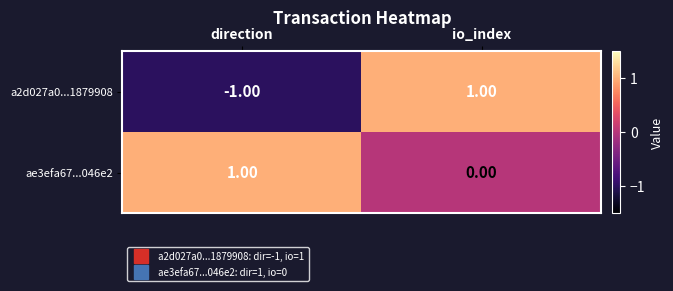

At which category is the sum across all series the highest?

io_index